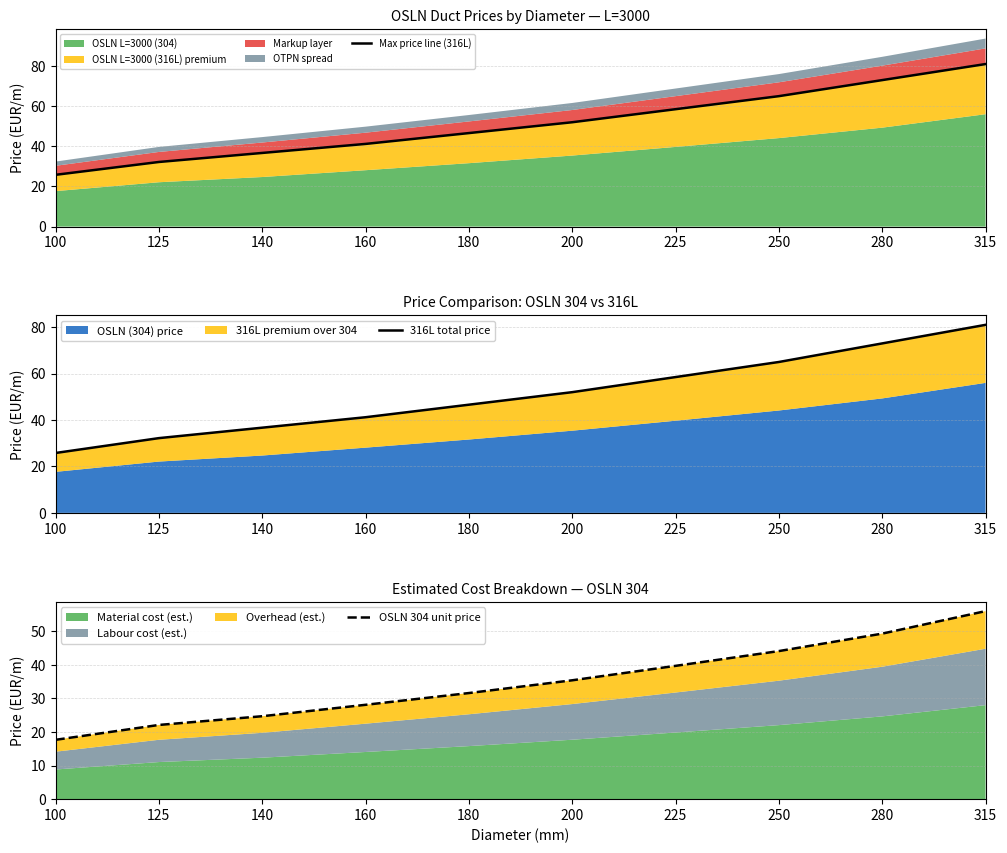

Rank the series at 250 from highest to lowest value.

Max price line (316L), 316L total price, OSLN 304 unit price